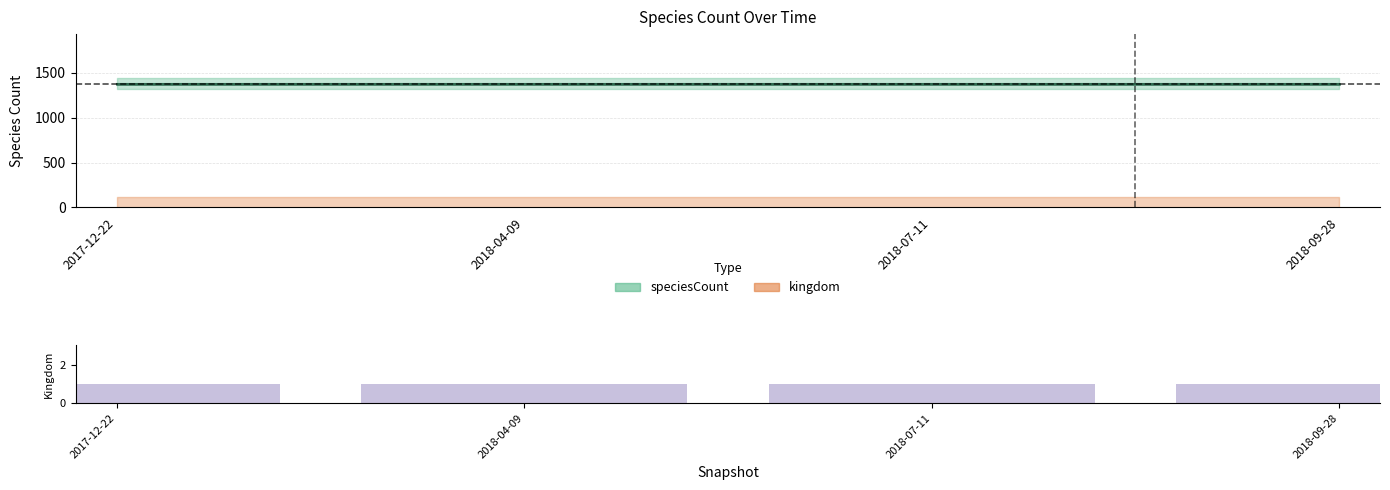

True or false: speciesCount has a value of 592 at 2018-09-28.

False